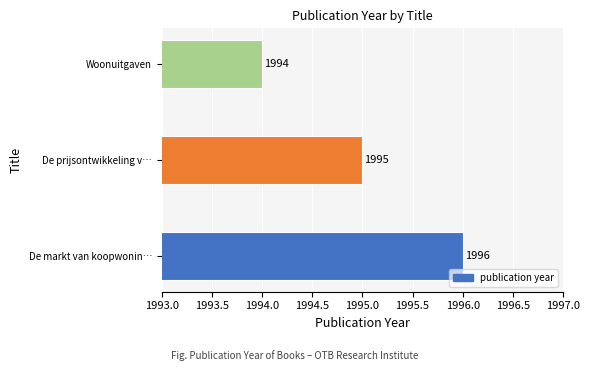

Reading bottom to top, list all the values displayed in this chart.

De markt van koopwonin…=1996	De prijsontwikkeling v…=1995	Woonuitgaven=1994